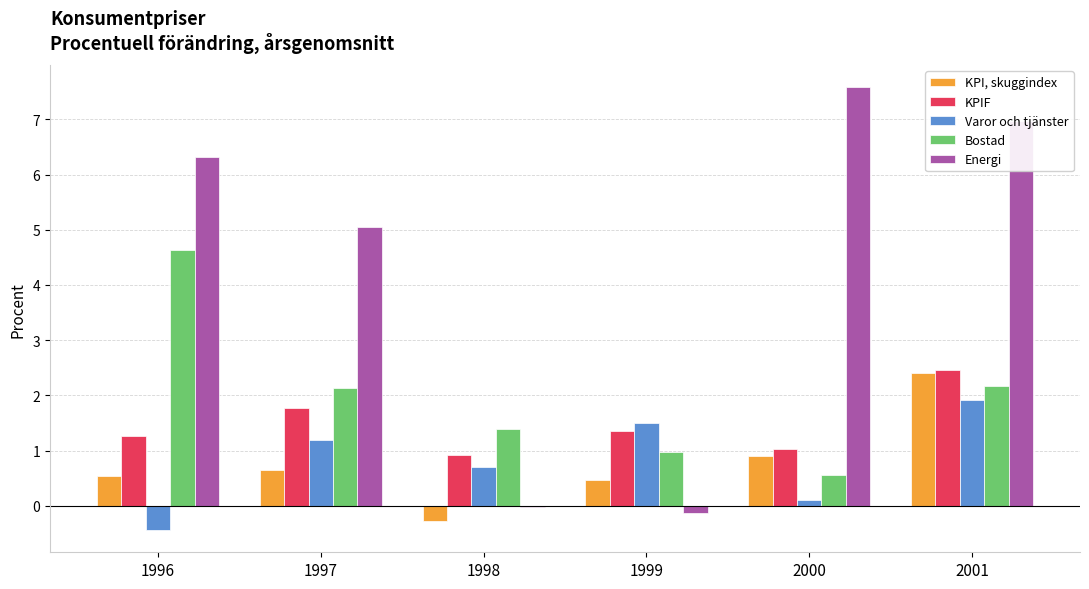

At which category does the chart reach its peak across all series?

2000